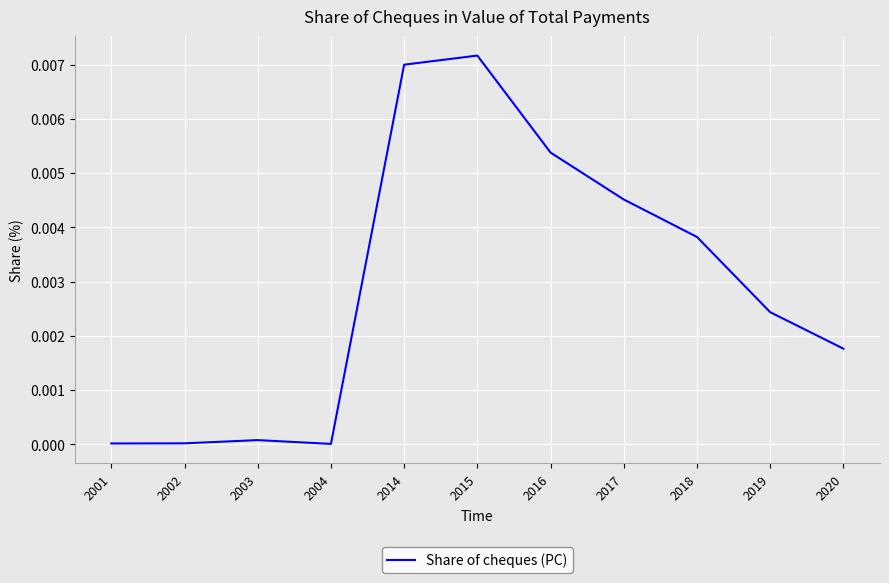

Does the chart display data point markers on the line(s)?

No